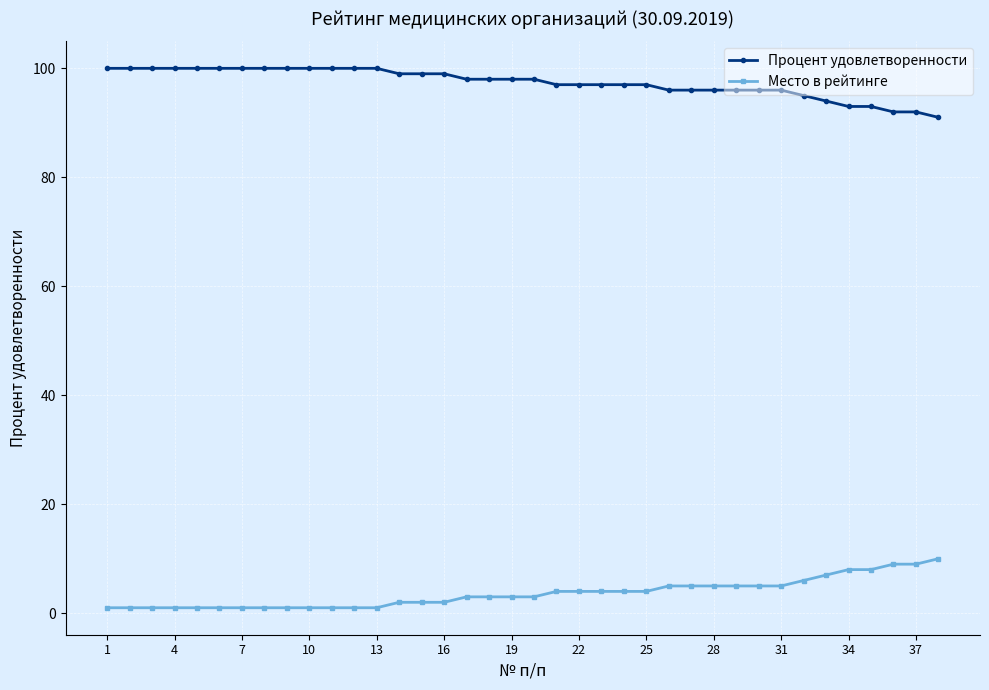

Which series has the largest total across all categories?

Процент удовлетворенности